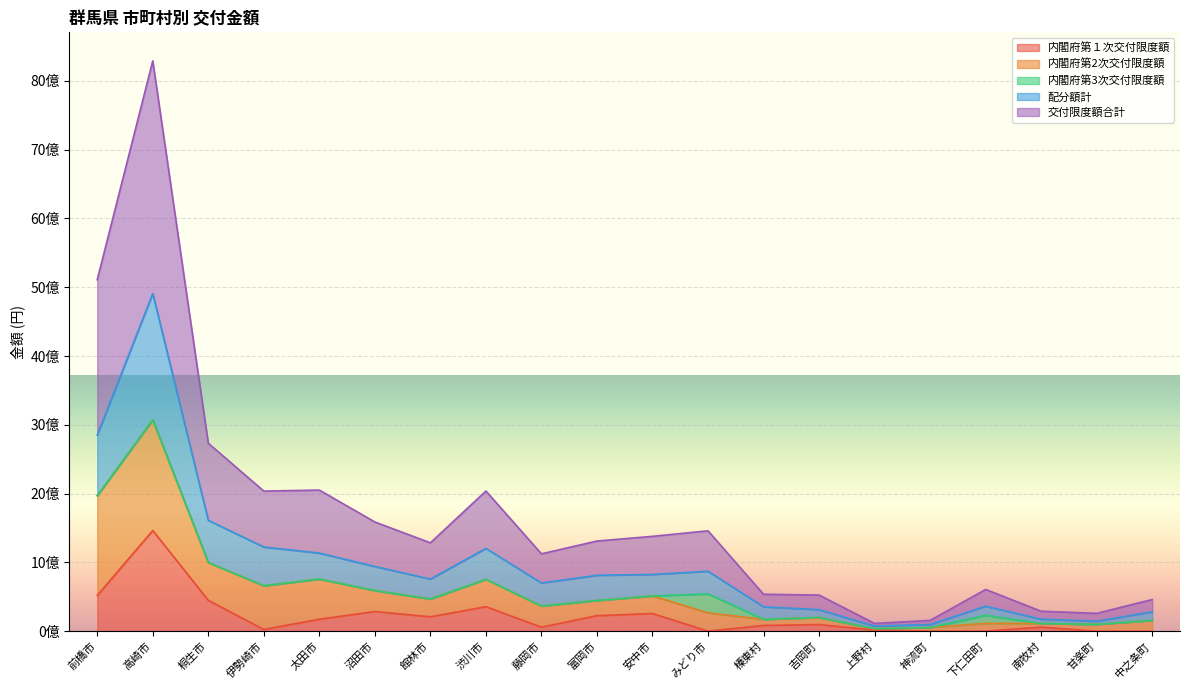

What are all the series names shown in the legend?

内閣府第１次交付限度額, 内閣府第2次交付限度額, 内閣府第3次交付限度額, 配分額計, 交付限度額合計